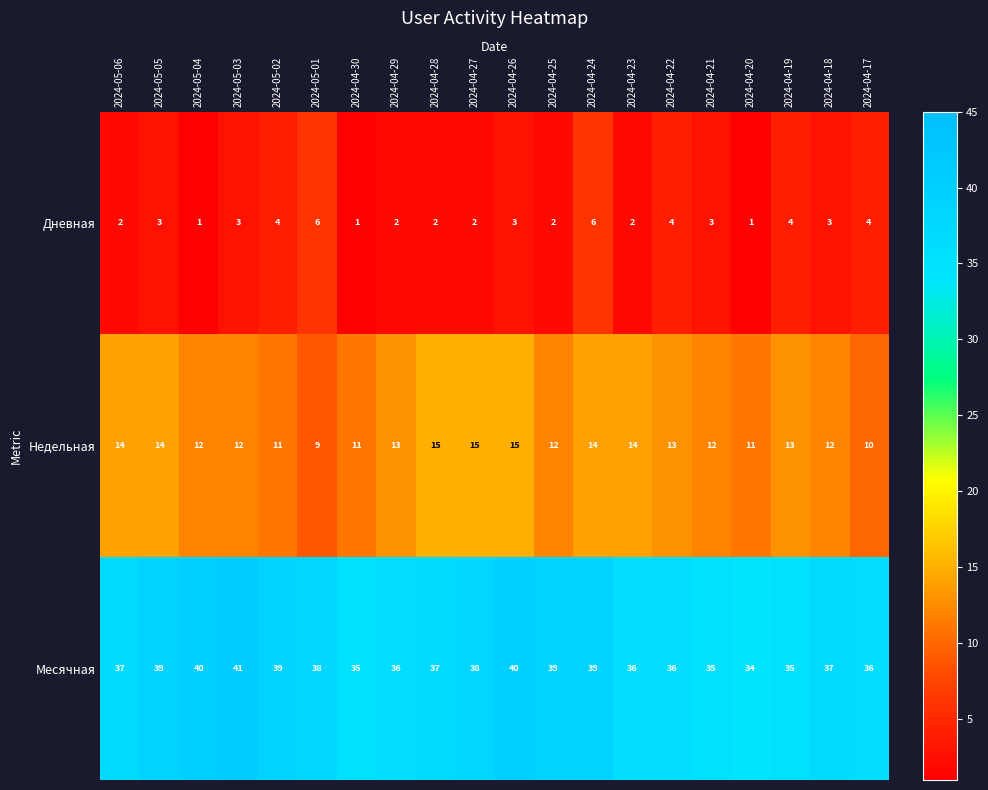

What is the sum of the Дневная values at 2024-04-27 and 2024-04-19?

6